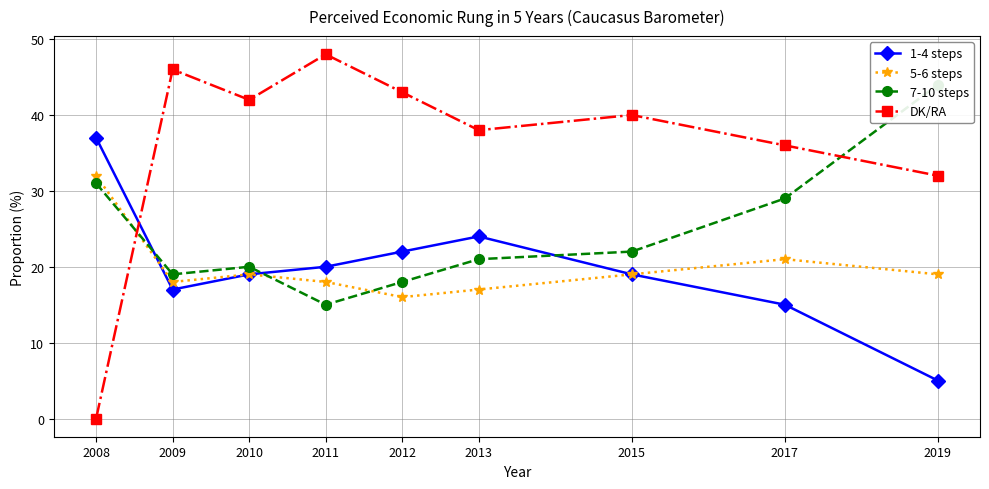

What is the spread (max minus min) of values at 2009?

29